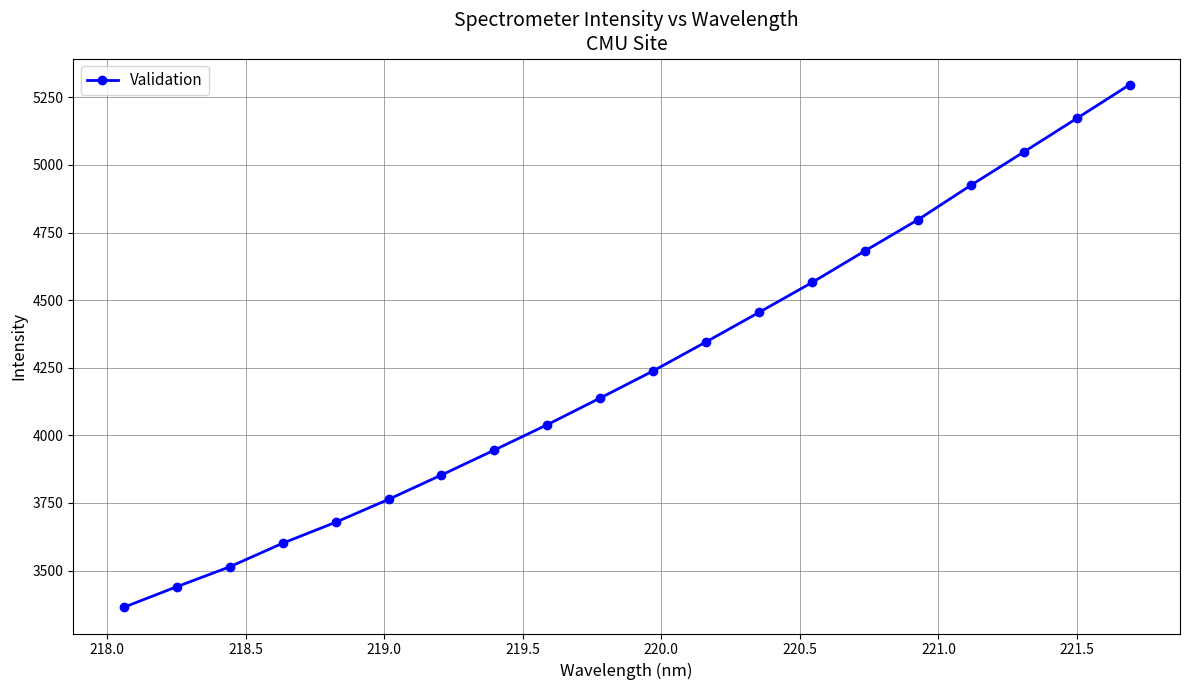

What is the greatest value displayed?

5296.7